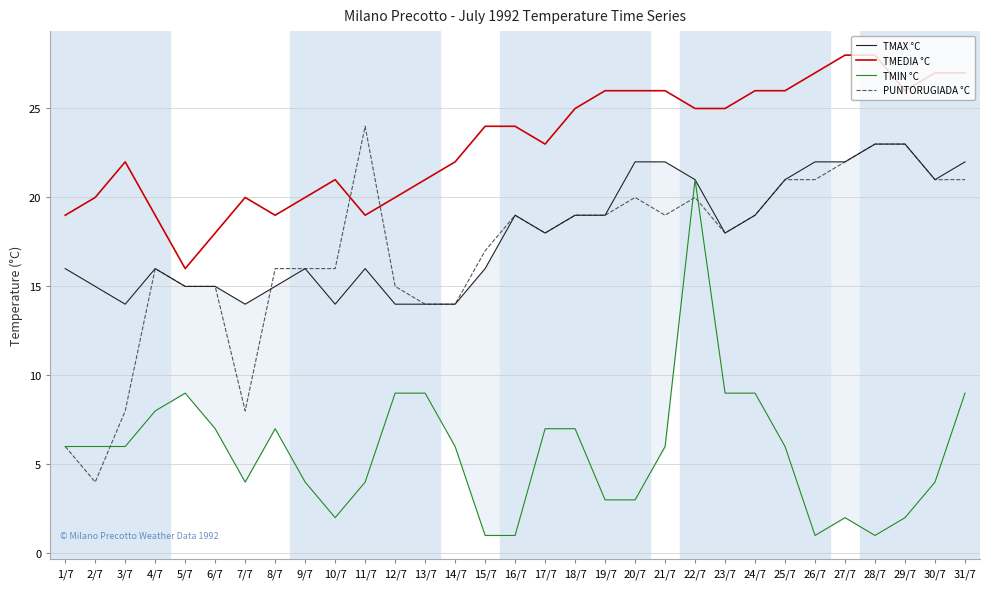

Is the value of PUNTORUGIADA °C at 5/7 greater than the value of TMAX °C at 19/7?

No